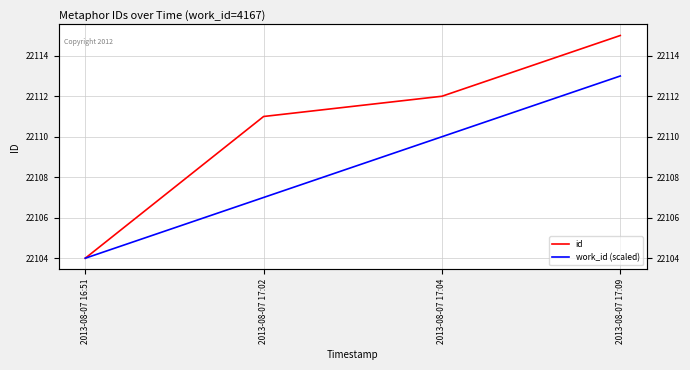

What is the sum of all work_id (scaled) values?

88434